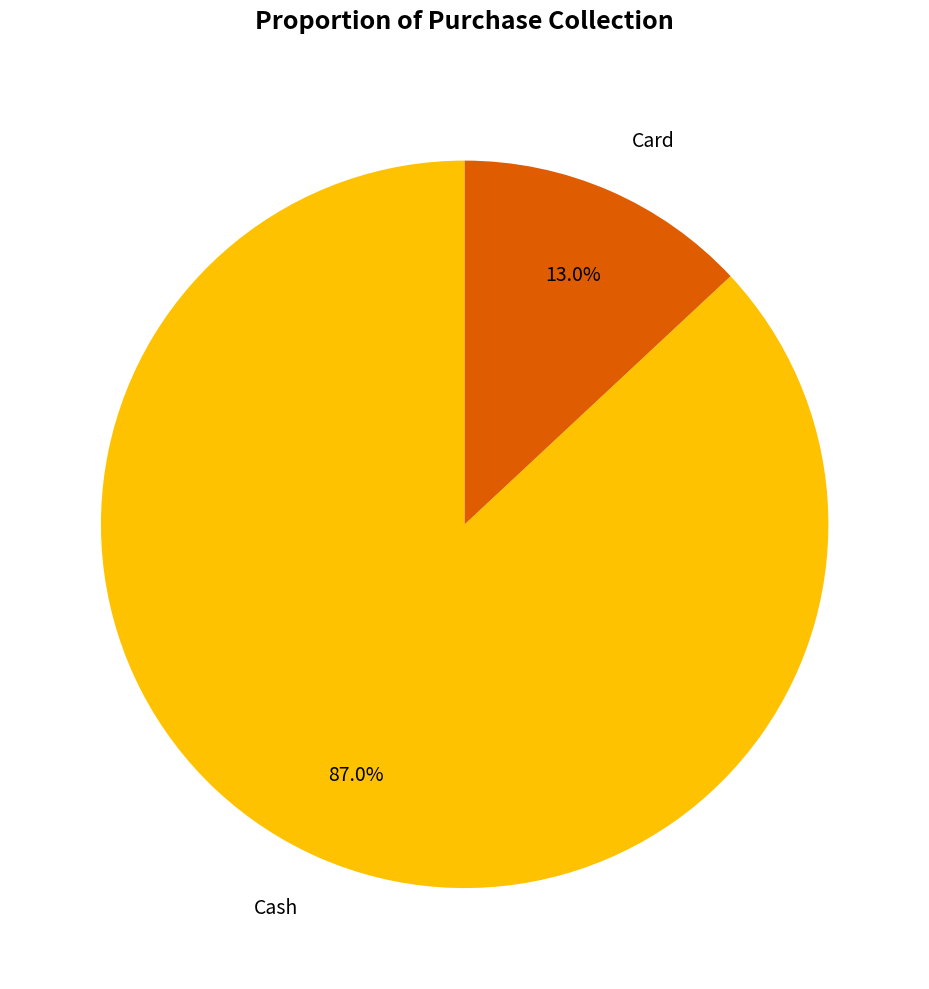

Rank the categories by value from highest to lowest.

Cash, Card